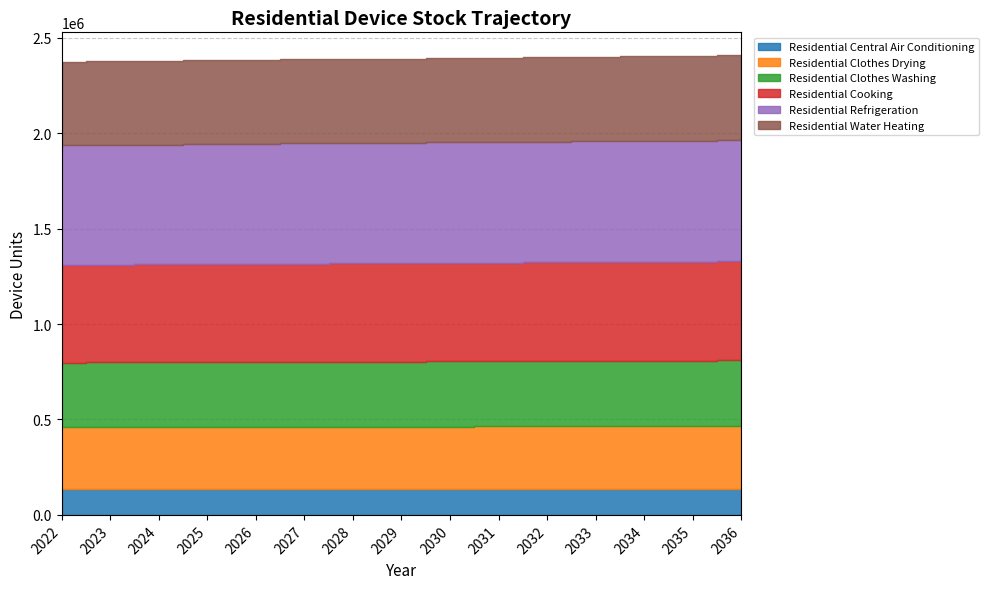

Reading left to right, list all the values displayed in this chart.

Residential Central Air Conditioning: 2022=135181.2	2023=135316.4	2024=135451.7	2025=135587.2	2026=135722.8	2027=135858.5	2028=135994.4	2029=136130.4	2030=136266.5	2031=136402.8	2032=136539.1	2033=136675.7	2034=136812.4	2035=136949.2	2036=137086.1
Residential Clothes Drying: 2022=324312.2	2023=324636.5	2024=324961.2	2025=325286.1	2026=325611.4	2027=325937.0	2028=326263.0	2029=326589.2	2030=326915.8	2031=327242.7	2032=327570.0	2033=327897.5	2034=328225.5	2035=328553.7	2036=328882.2
Residential Clothes Washing: 2022=338608.0	2023=338946.6	2024=339285.5	2025=339624.8	2026=339964.4	2027=340304.4	2028=340644.7	2029=340985.3	2030=341326.3	2031=341667.6	2032=342009.3	2033=342351.3	2034=342693.7	2035=343036.4	2036=343379.4
Residential Cooking: 2022=511699.0	2023=512210.7	2024=512723.0	2025=513235.7	2026=513748.9	2027=514262.7	2028=514776.9	2029=515291.7	2030=515807.0	2031=516322.8	2032=516839.1	2033=517356.0	2034=517873.3	2035=518391.2	2036=518909.6
Residential Refrigeration: 2022=626653.7	2023=627280.3	2024=627907.6	2025=628535.5	2026=629164.1	2027=629793.2	2028=630423.0	2029=631053.4	2030=631684.5	2031=632316.2	2032=632948.5	2033=633581.4	2034=634215.0	2035=634849.2	2036=635484.1
Residential Water Heating: 2022=438320.1	2023=438758.4	2024=439197.2	2025=439636.4	2026=440076.0	2027=440516.1	2028=440956.6	2029=441397.6	2030=441839.0	2031=442280.8	2032=442723.1	2033=443165.8	2034=443609.0	2035=444052.6	2036=444496.6